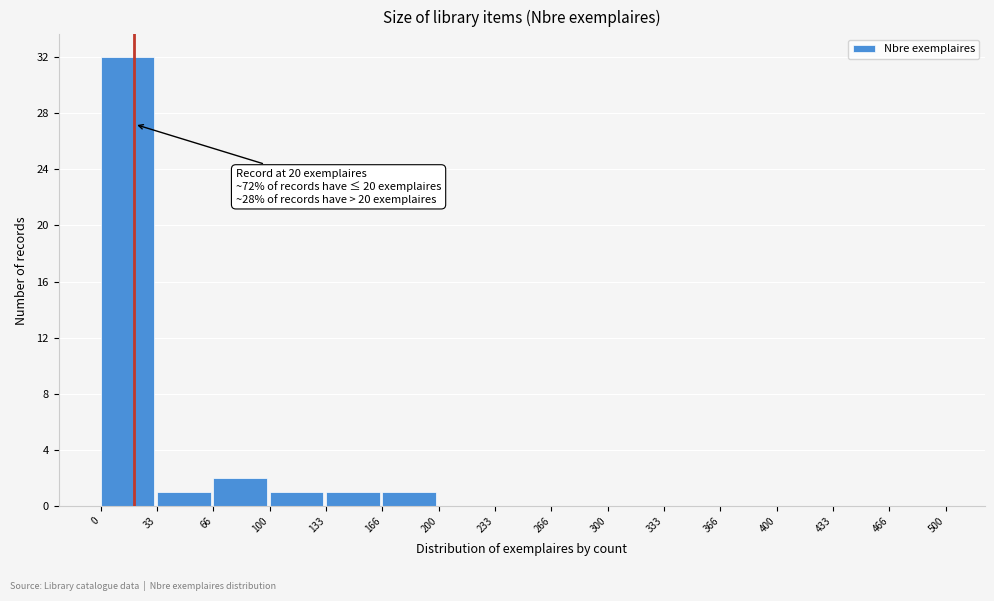

Which range on the x-axis has the tallest bar?

0 to 33